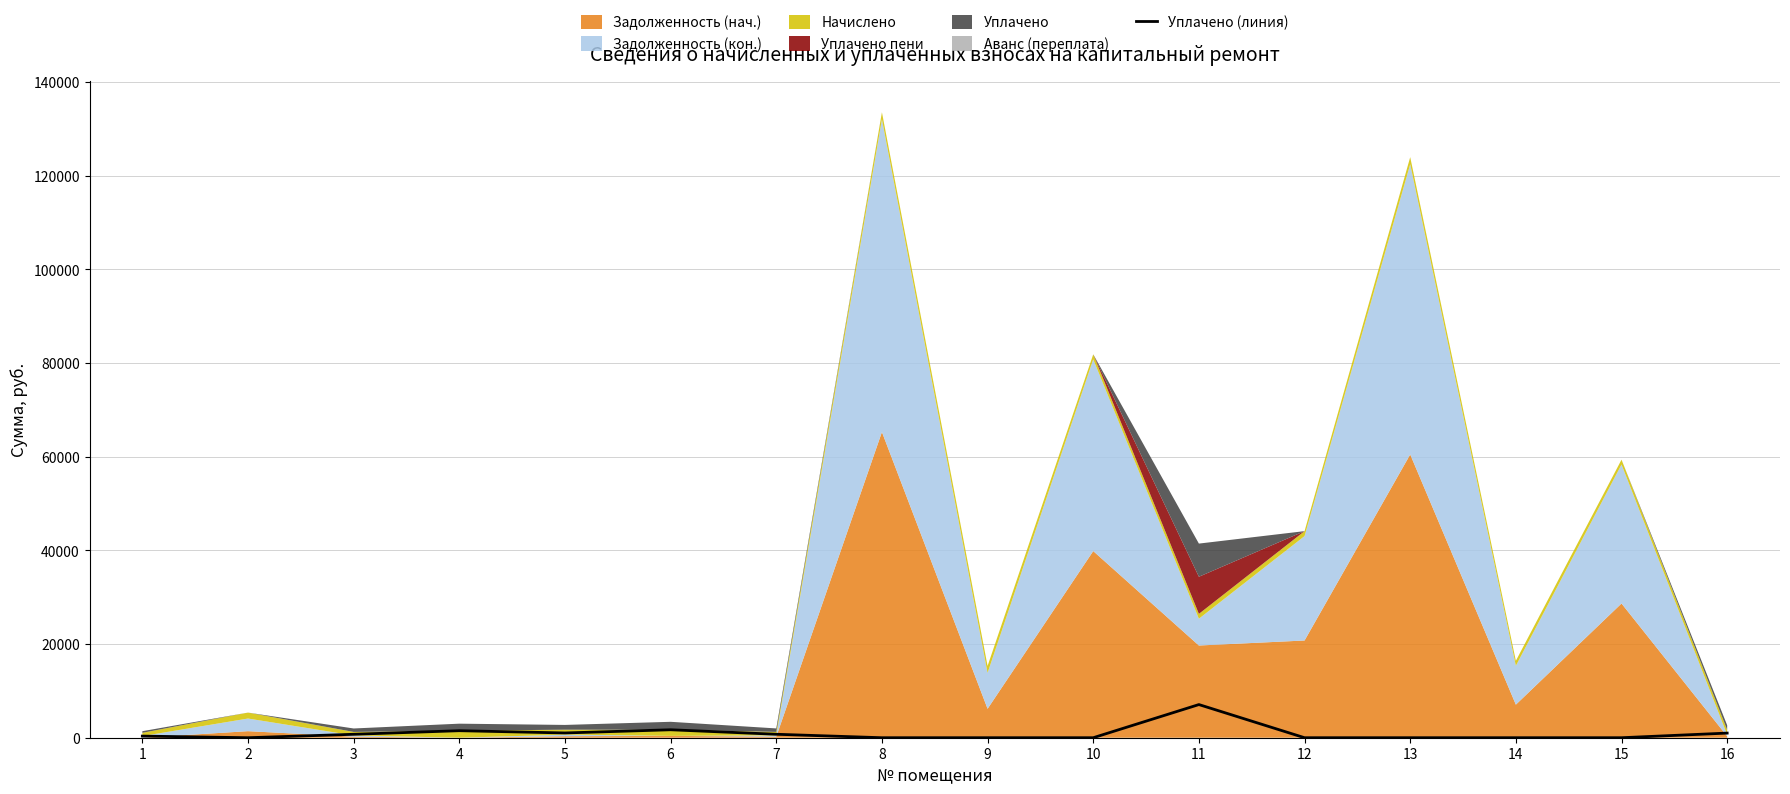

What is the difference between the maximum and minimum values?

7076.8